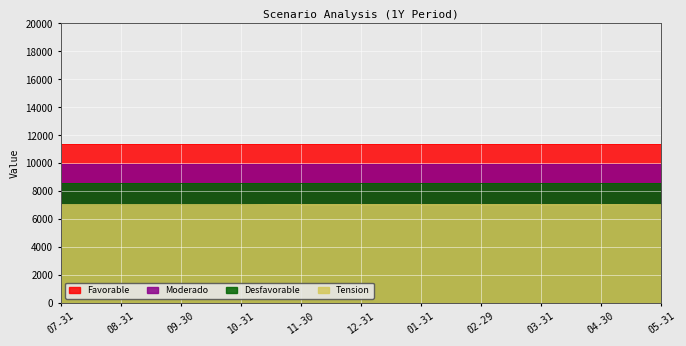

True or false: Favorable and Desfavorable intersect in this chart.

False